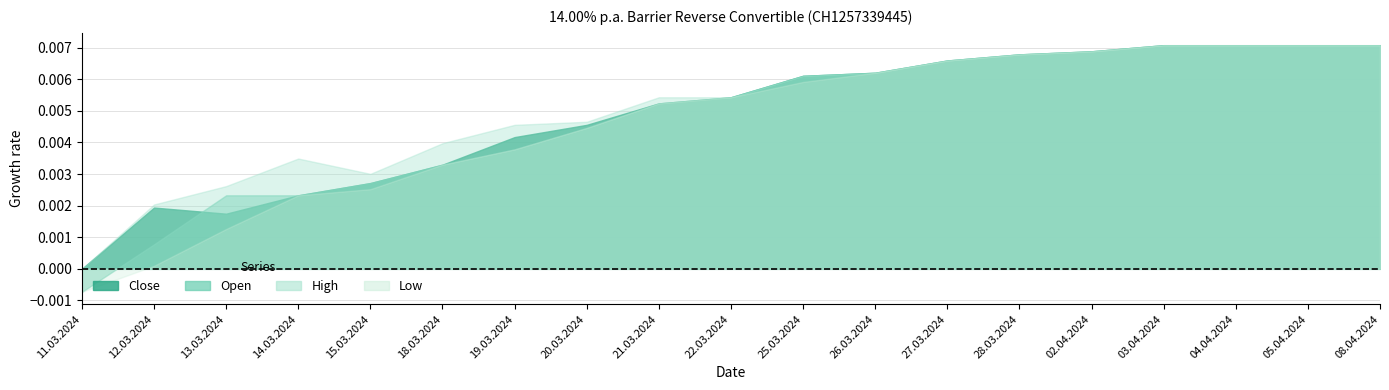

Which series changed the most between 15.03.2024 and 05.04.2024?

Low